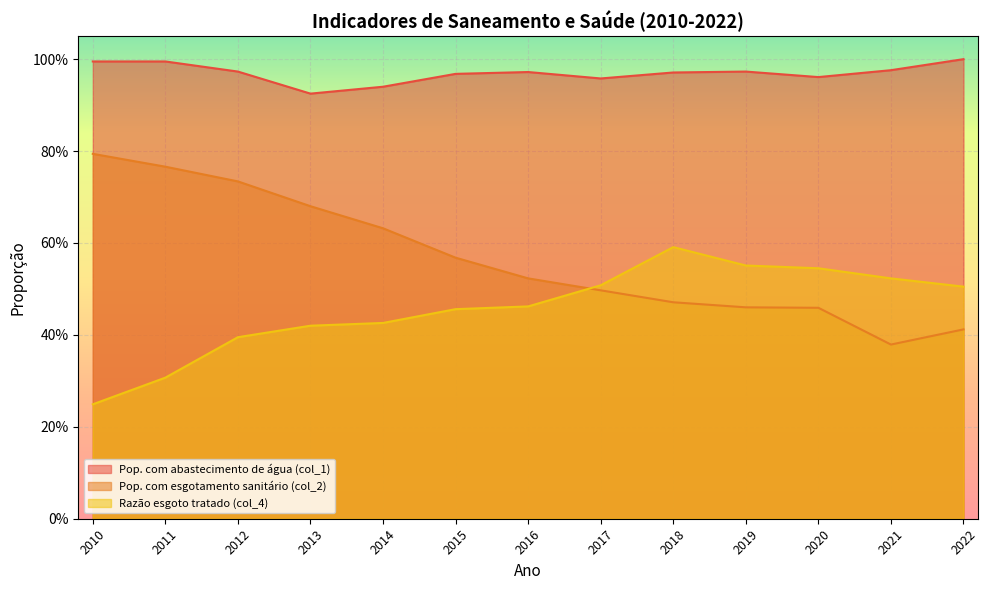

What is the value of the Pop. com abastecimento de água (col_1) point at the 13th from the left?

1.0